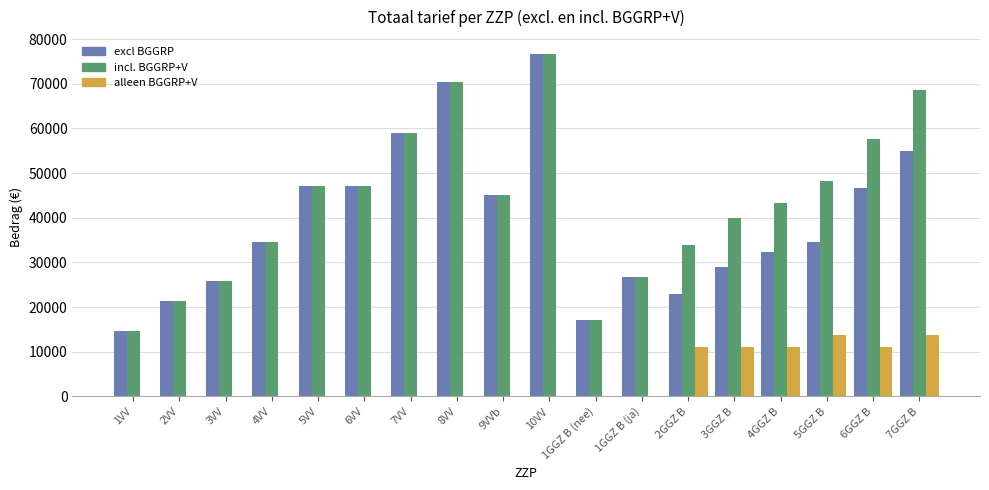

Which series changed the most between 9VVb and 2GGZ B?

excl BGGRP